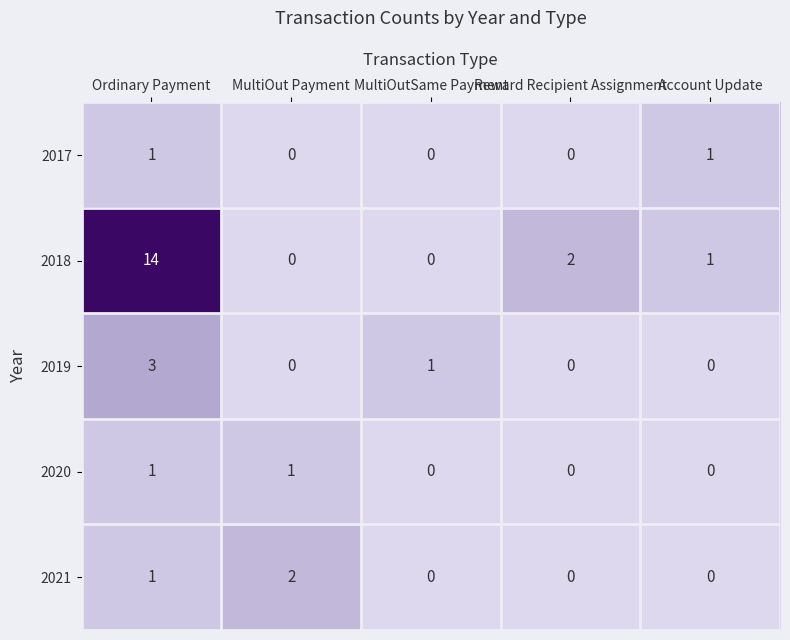

Which category has the highest value in the 2021 series?

MultiOut Payment